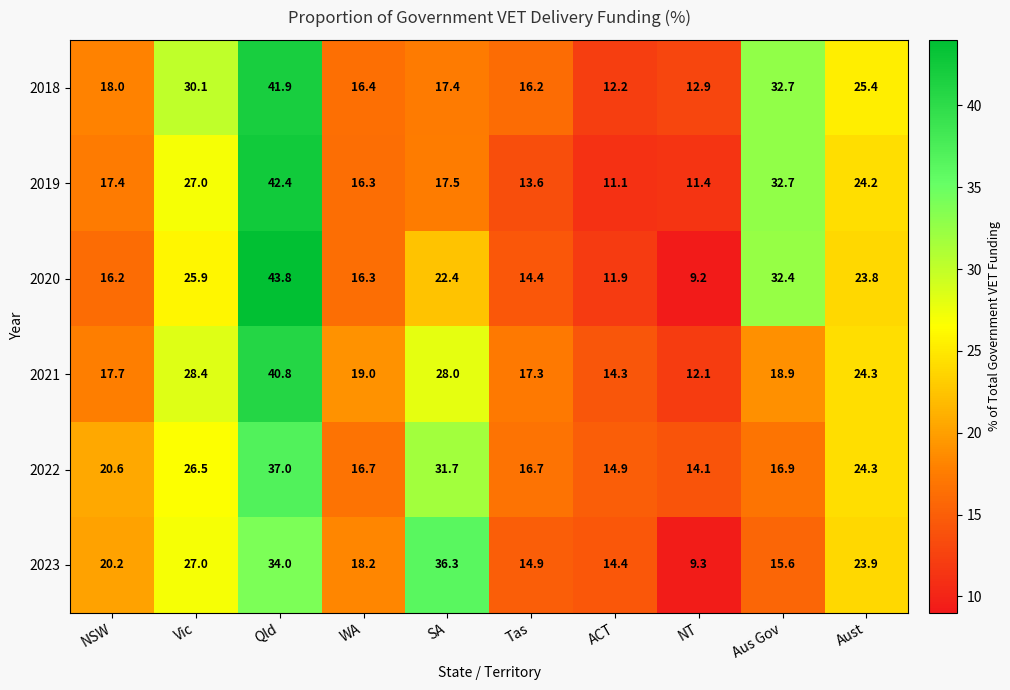

At NSW, list the series in order from largest to smallest.

2022, 2023, 2018, 2021, 2019, 2020